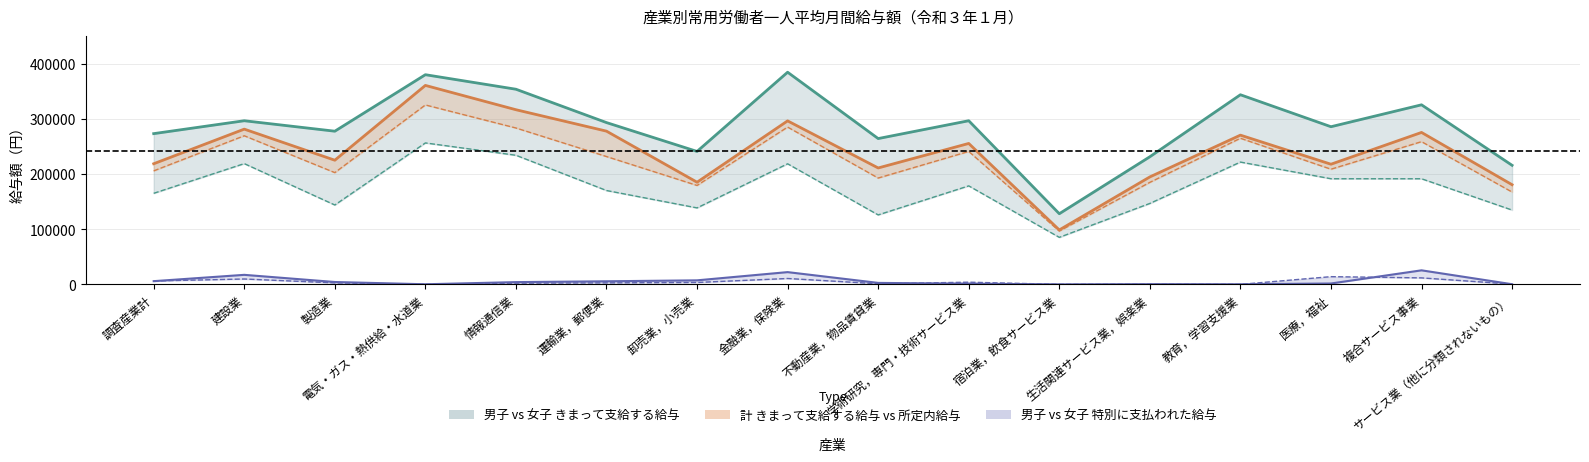

Does the chart display data point markers on the line(s)?

No